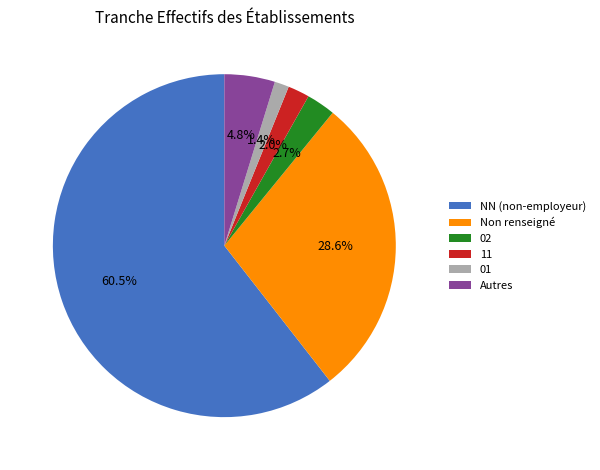

Count the number of slices in the pie.

6